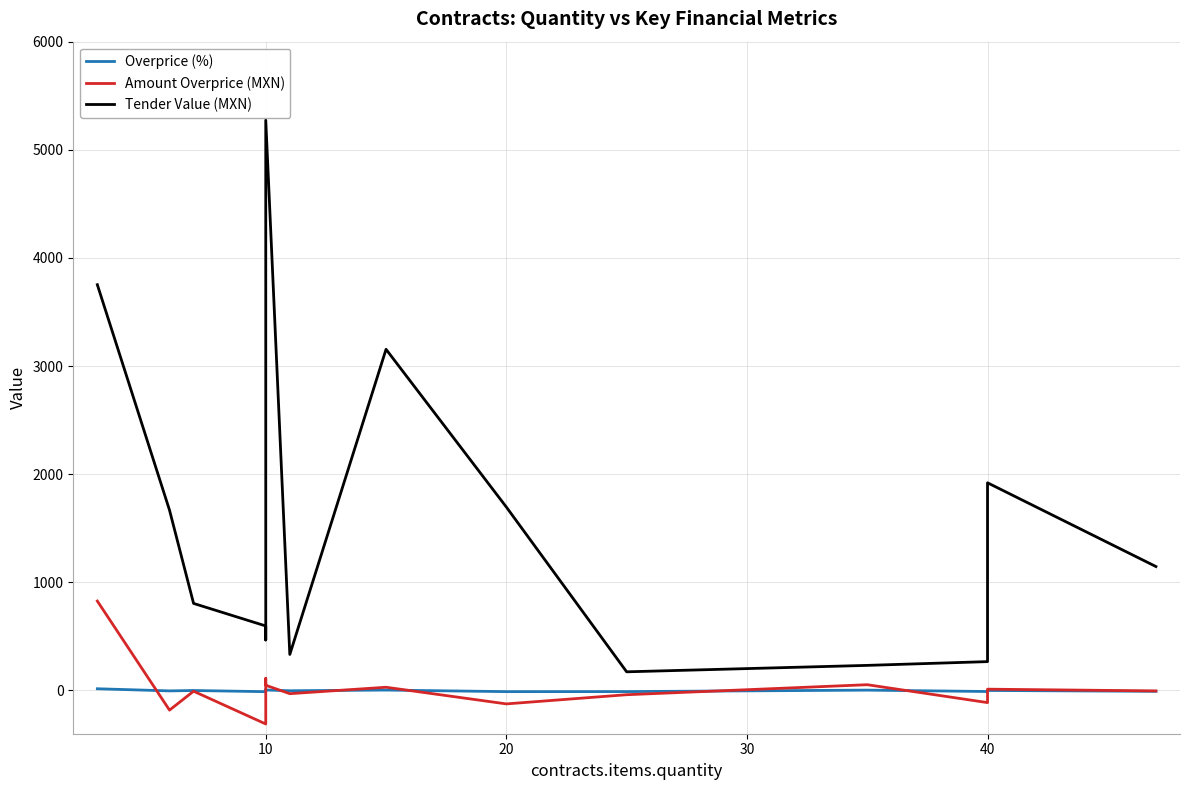

Which series has the largest total across all categories?

Tender Value (MXN)